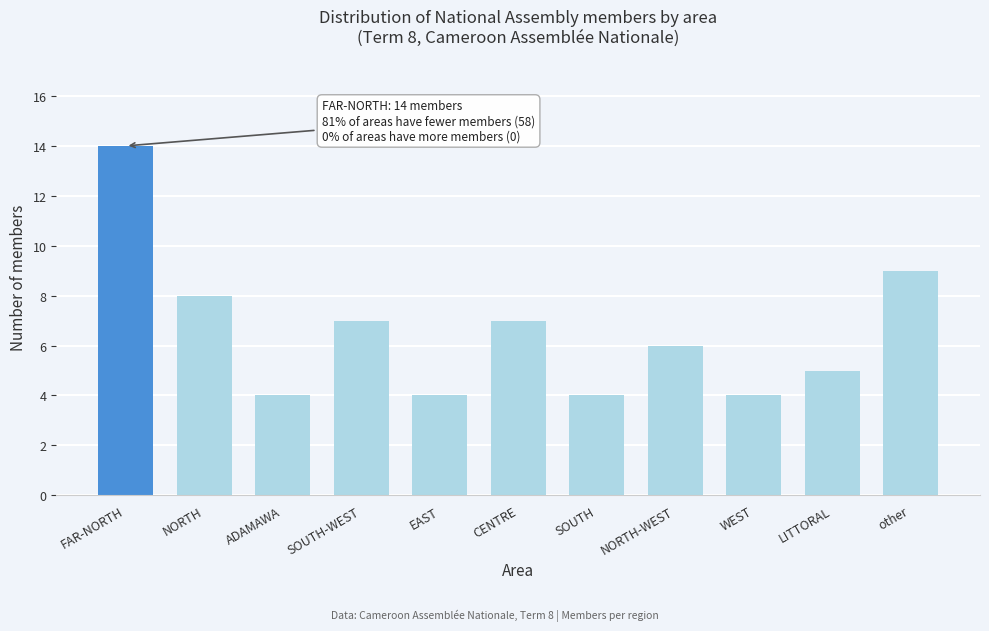

Reading left to right, what are all the values shown in this chart?

FAR-NORTH=14	NORTH=8	ADAMAWA=4	SOUTH-WEST=7	EAST=4	CENTRE=7	SOUTH=4	NORTH-WEST=6	WEST=4	LITTORAL=5	other=9